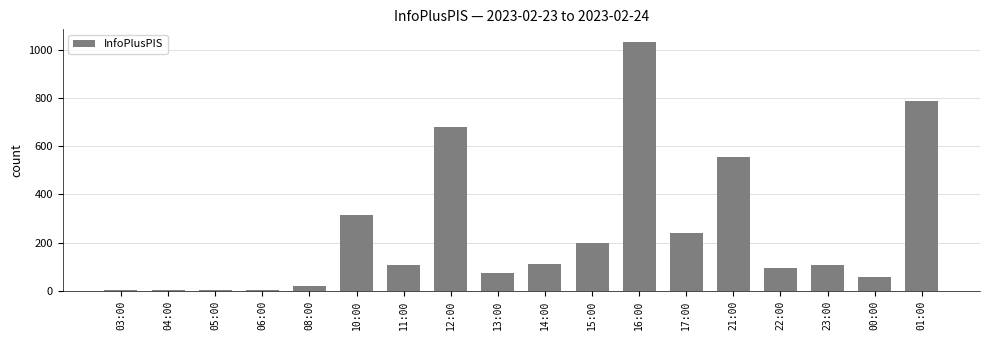

True or false: the data shows 49 at 23:00.

False